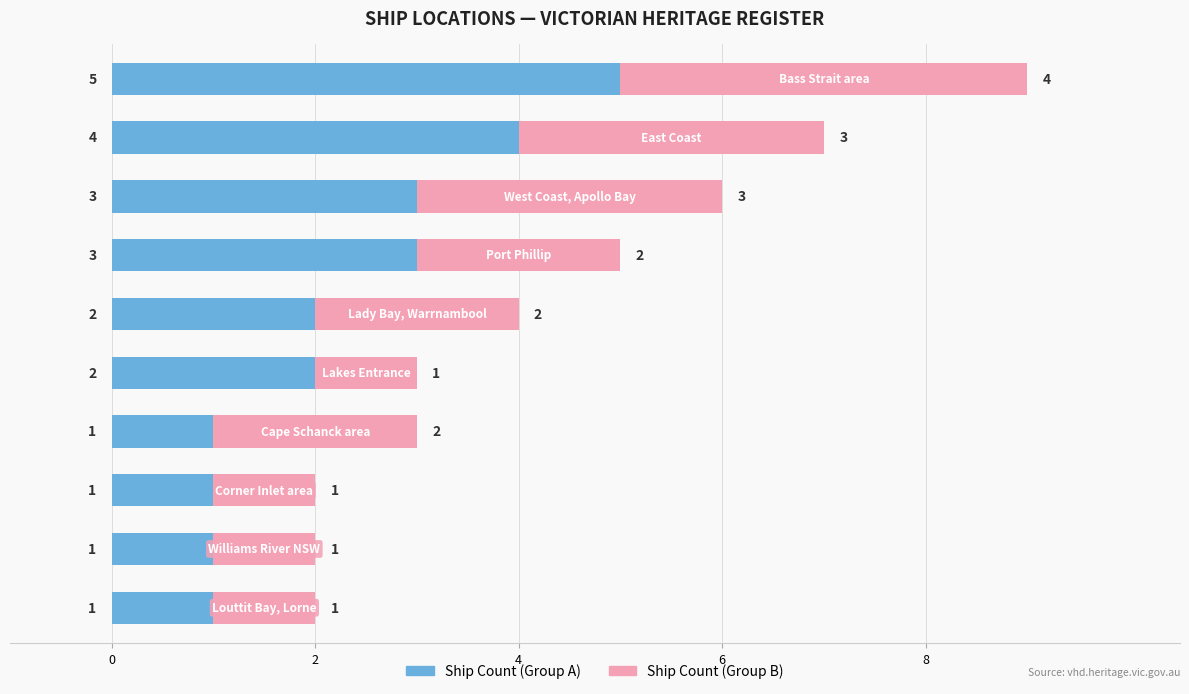

What is the maximum value for Ship Count (Group A)?

5